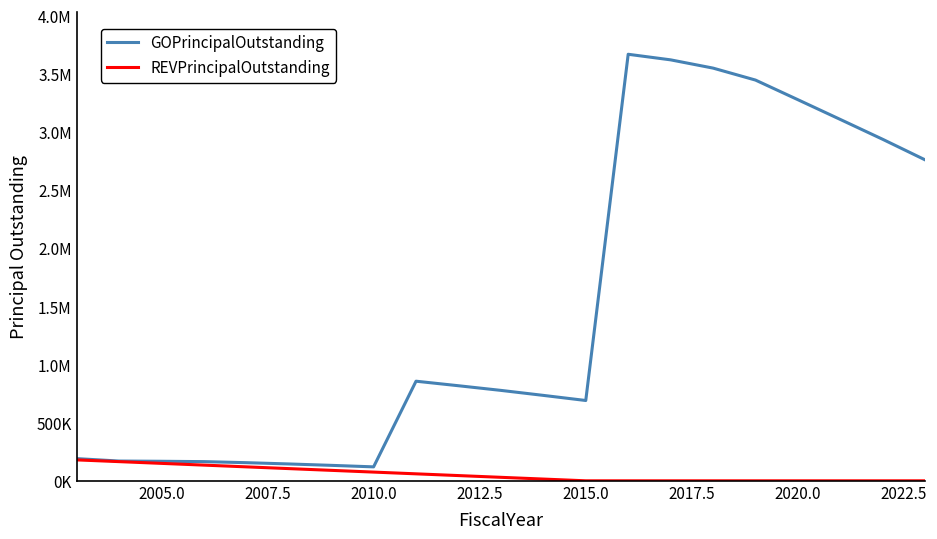

Which series has the largest range (max minus min)?

GOPrincipalOutstanding